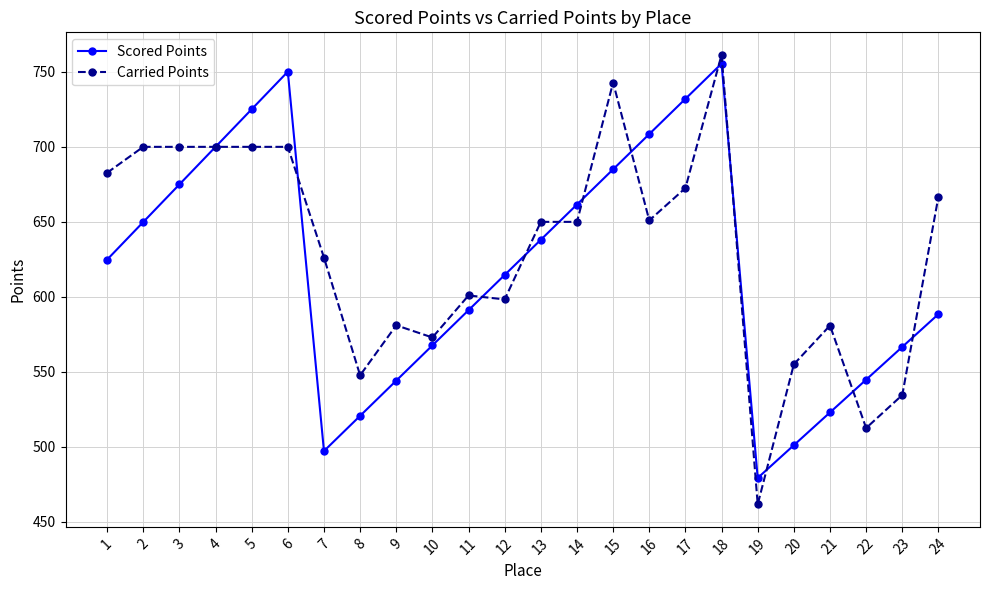

True or false: Carried Points has a value of 572.9 at 10.

True